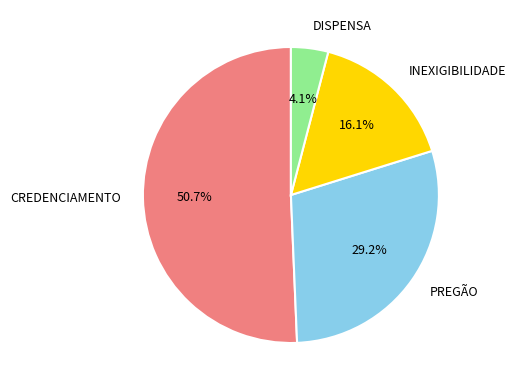

How many segments does this pie chart have?

4